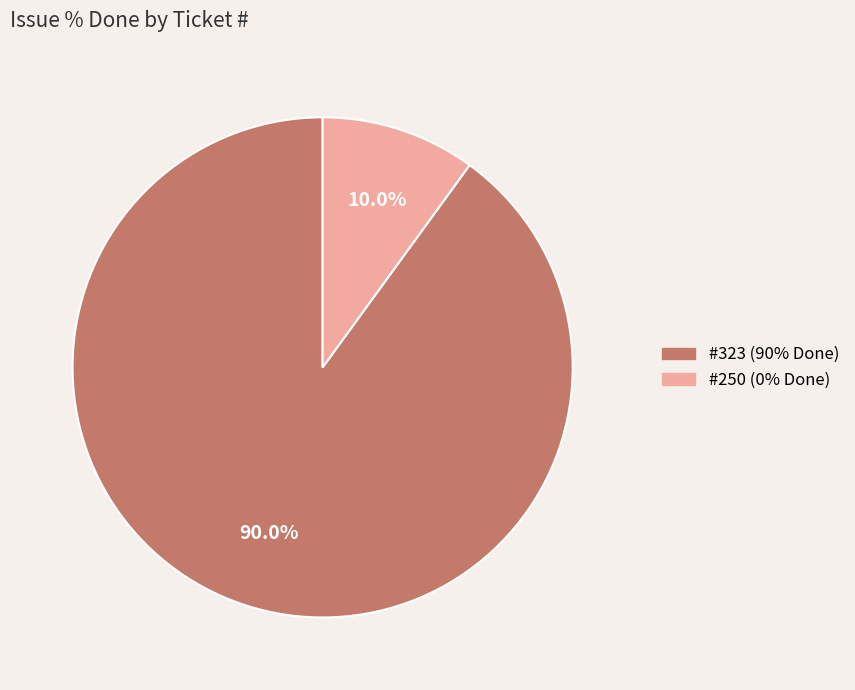

How many segments does this pie chart have?

2